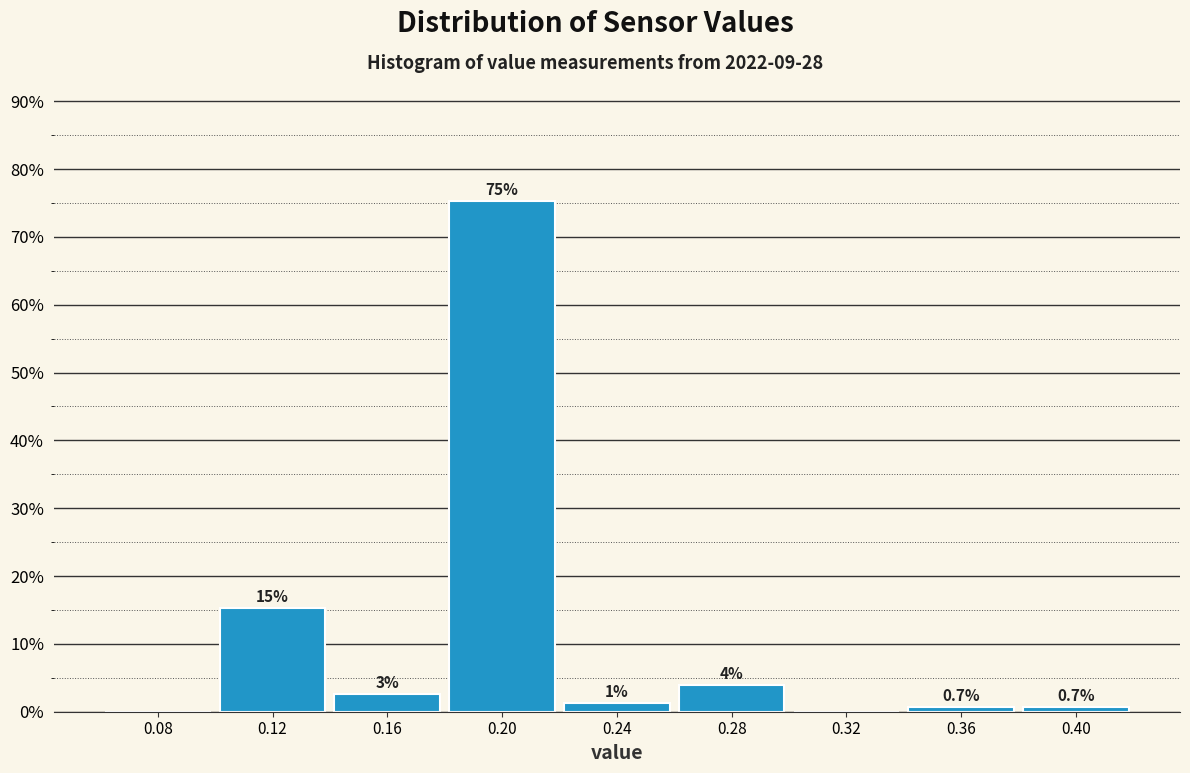

Over which range of the x-axis is the bar tallest?

0.18 to 0.22